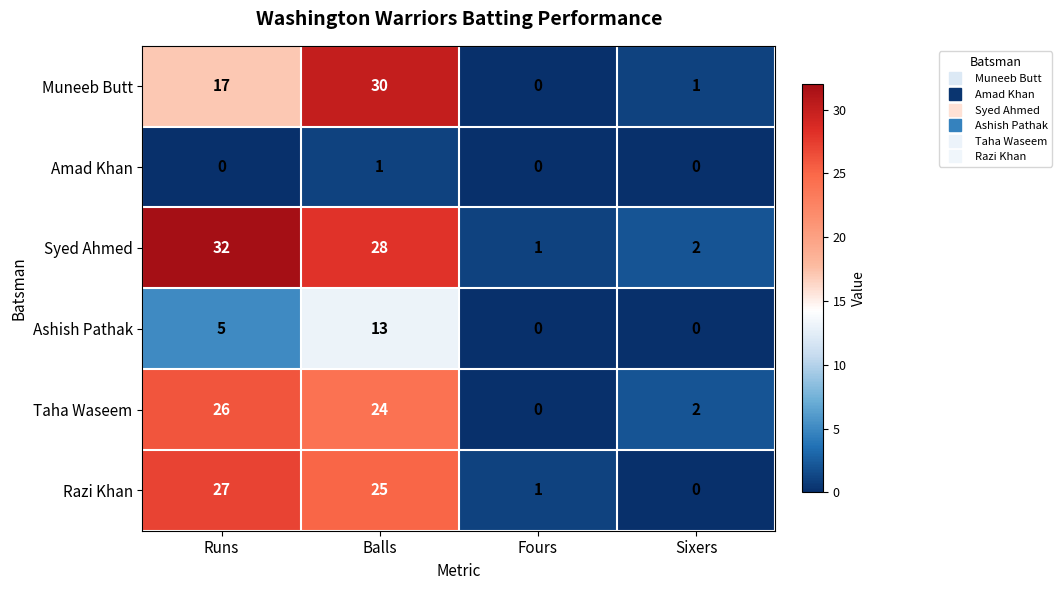

Rank the categories by Muneeb Butt value from highest to lowest.

Balls, Runs, Sixers, Fours